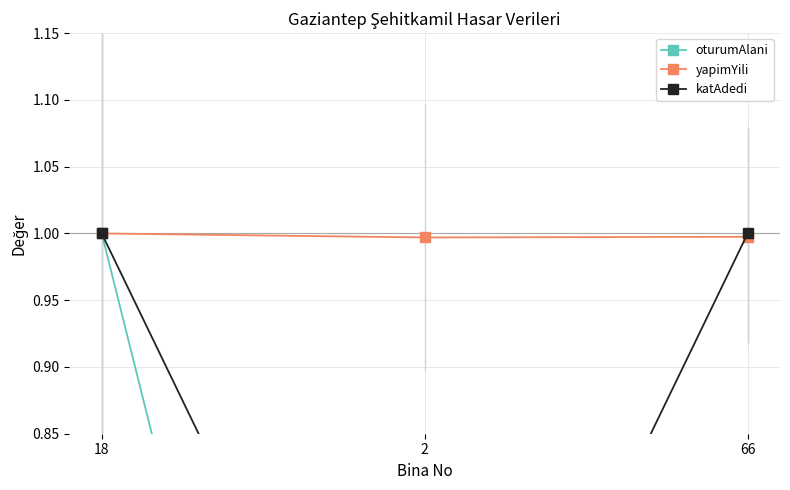

Which series has the largest total across all categories?

yapimYili